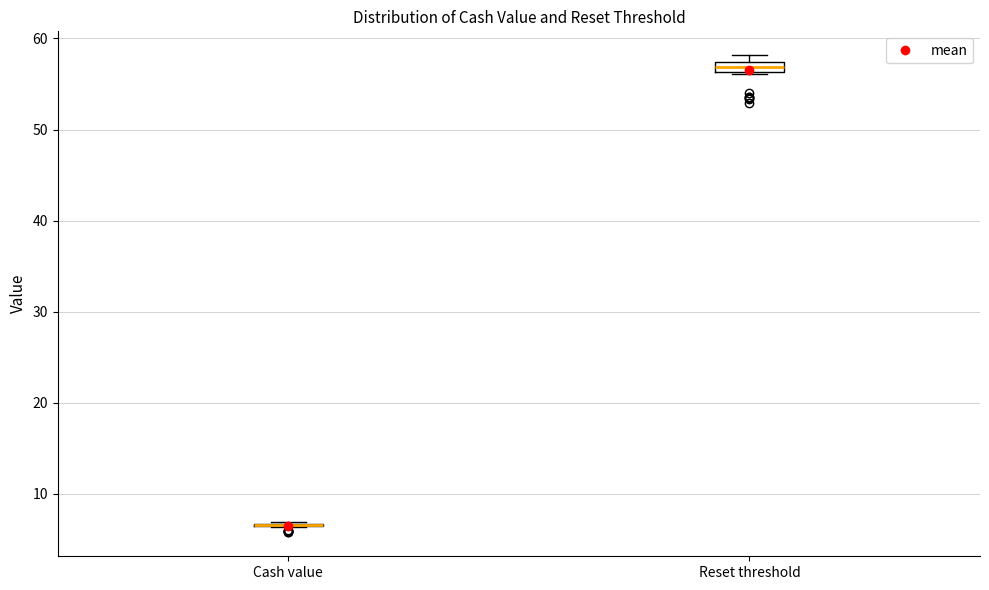

Where is the upper edge of the box for Reset threshold on the y-axis? The values are not printed on the chart, so give them approximately, as read against the axis.

57